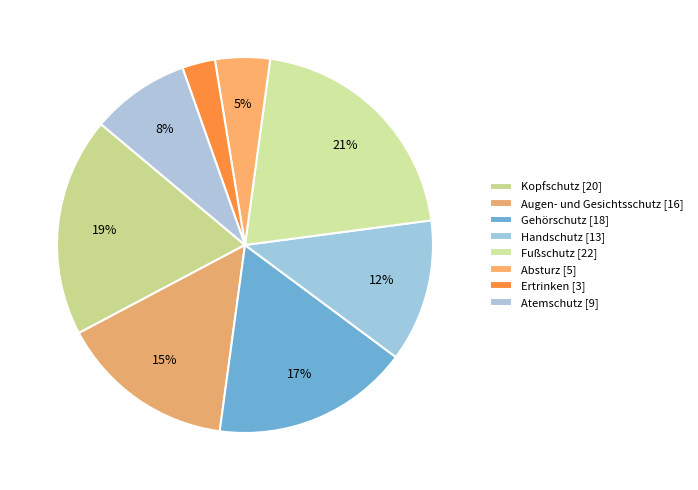

Which category has the smallest portion of the pie?

Ertrinken